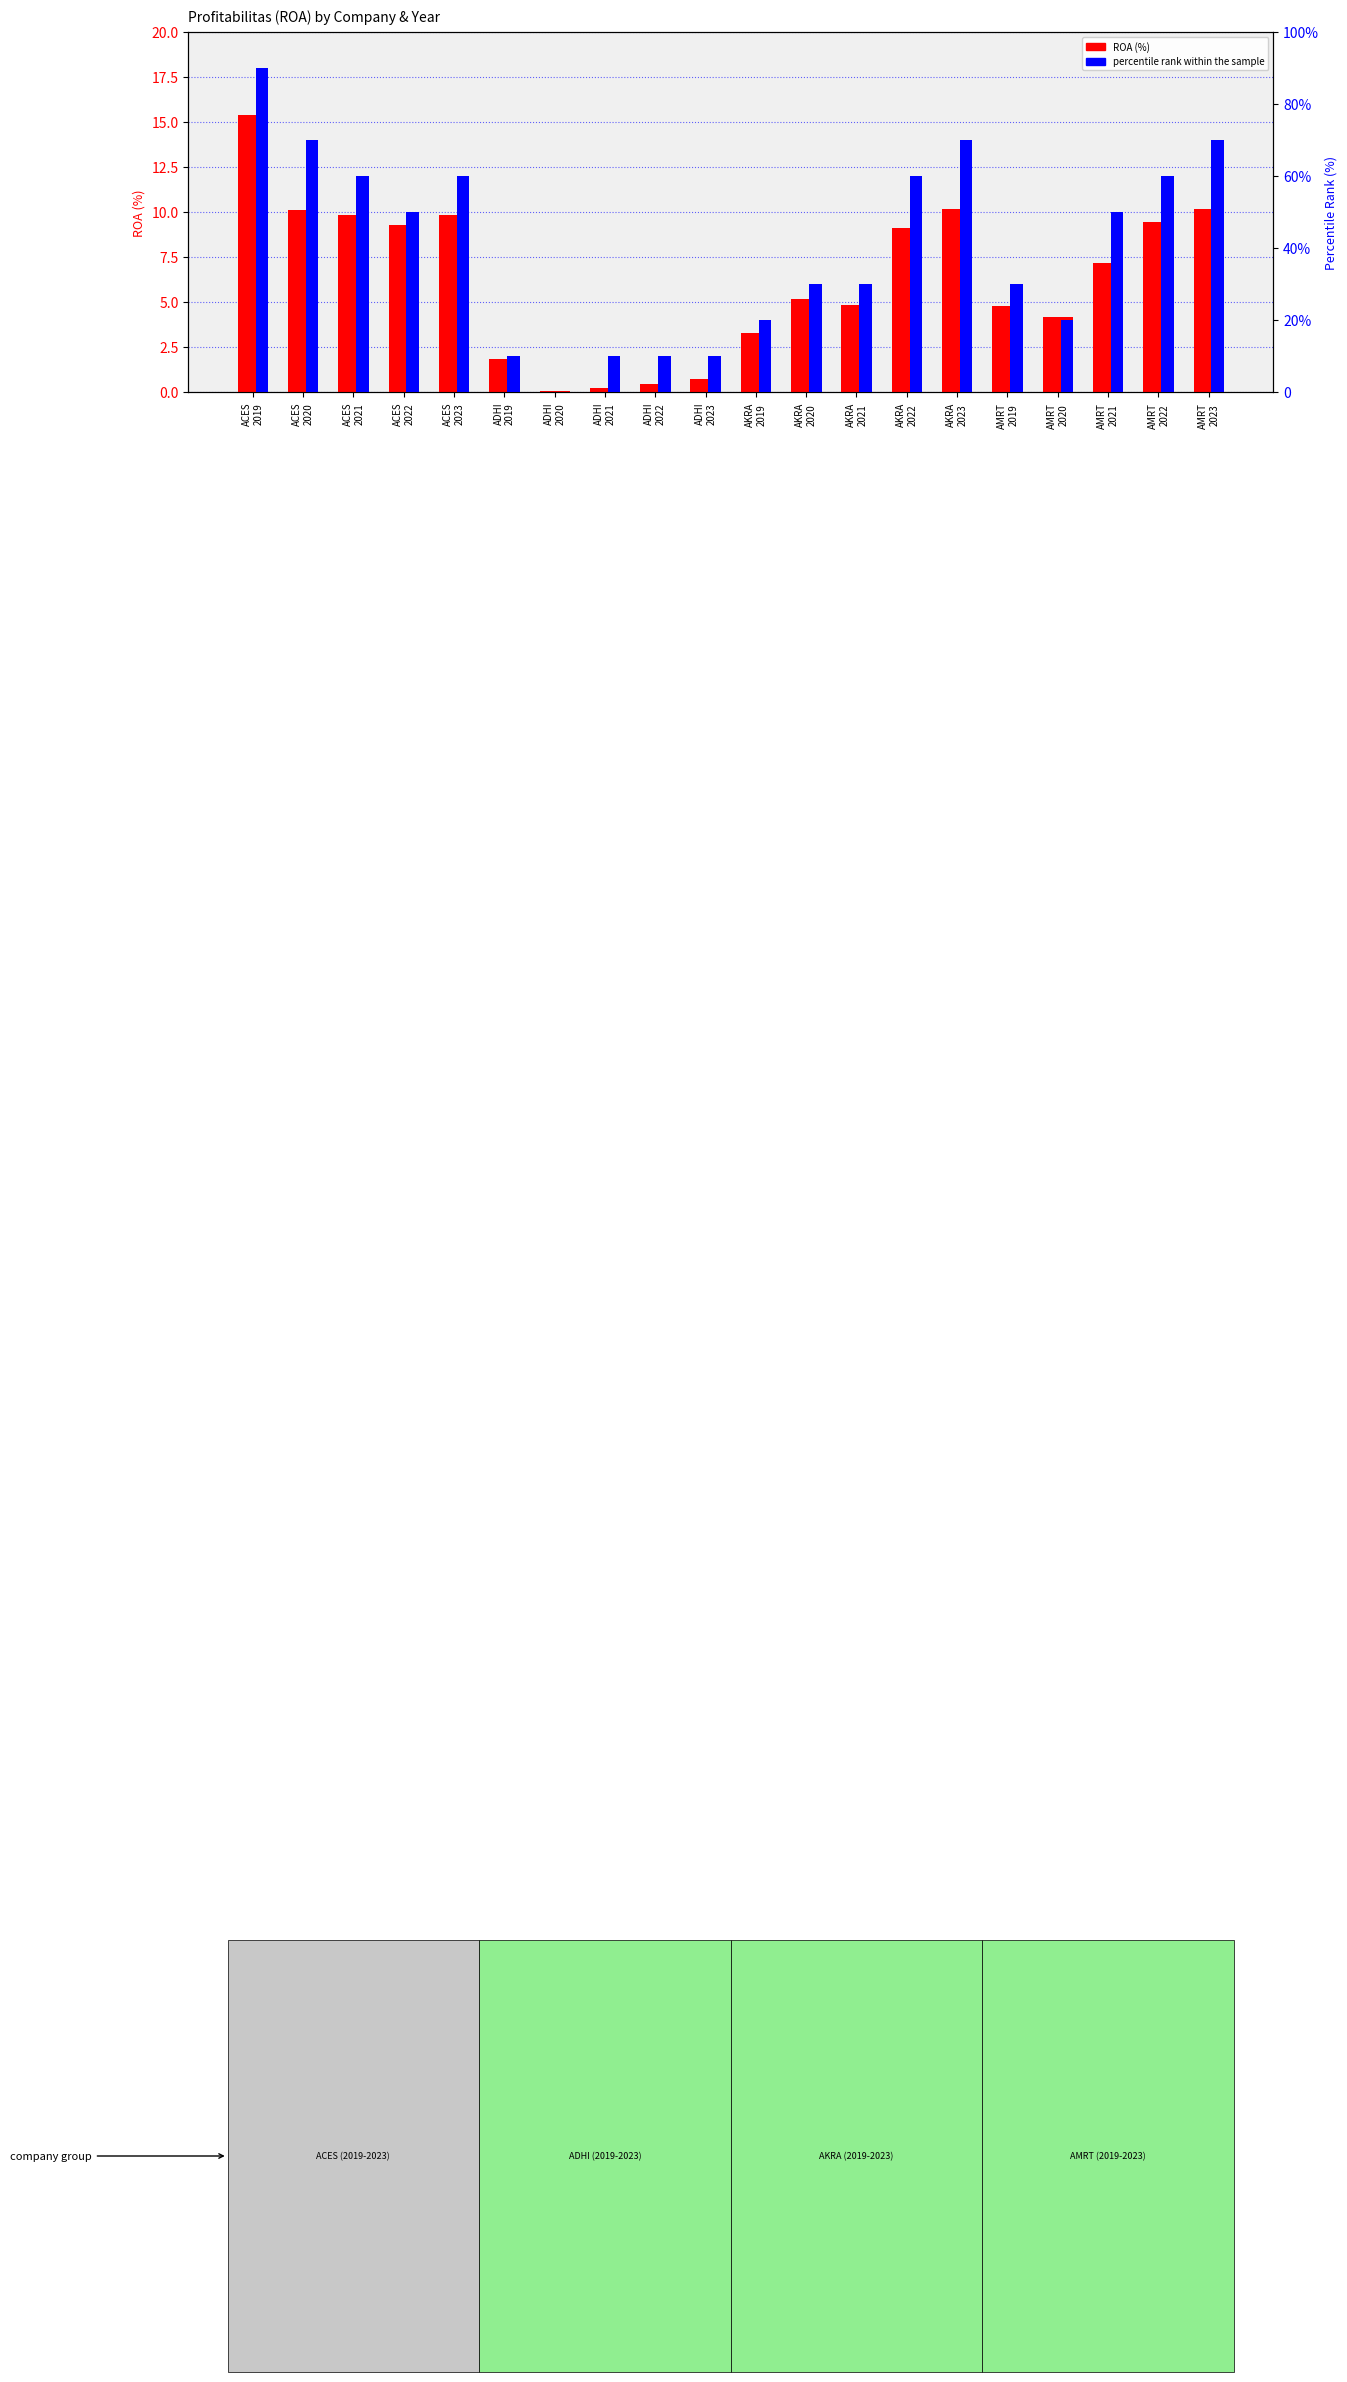

What is the difference between the second highest and second lowest values in the ROA (%) series?

10.0